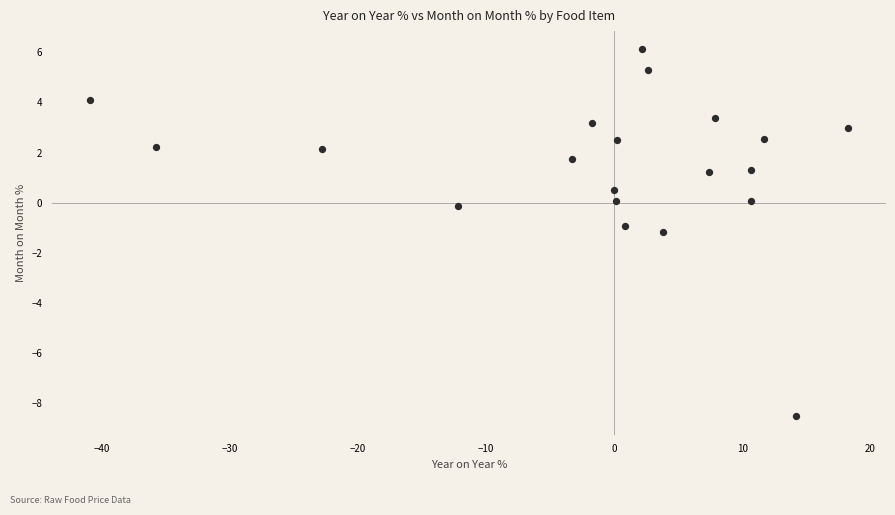

What is the range of Y values (max minus min)?

14.6